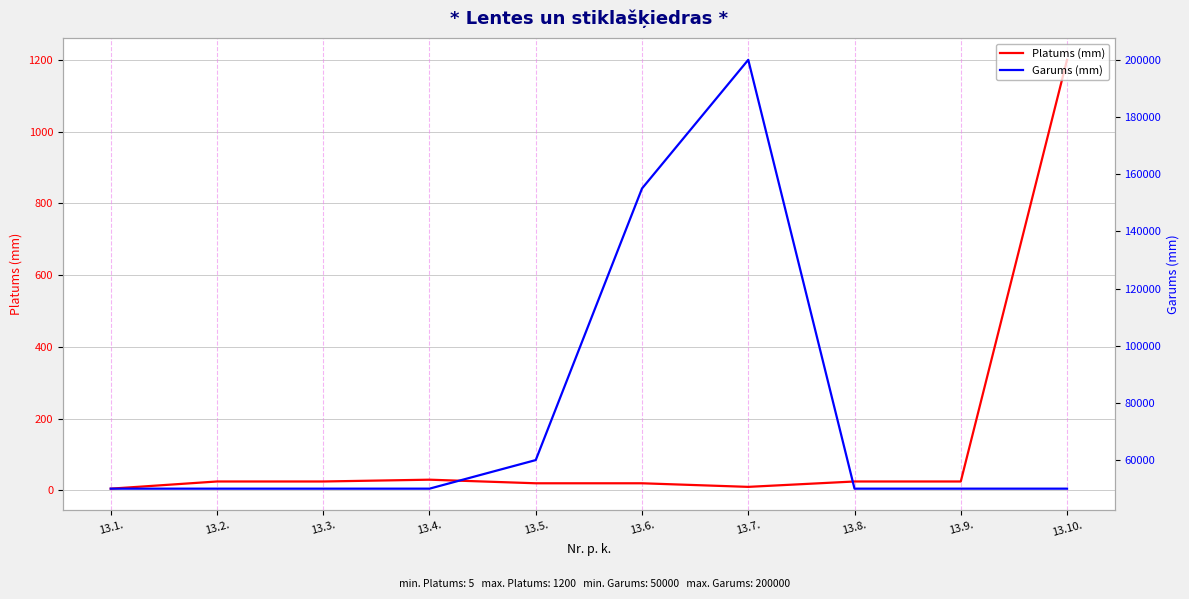

At which label is Garums (mm) closest to 125000?

13.6.